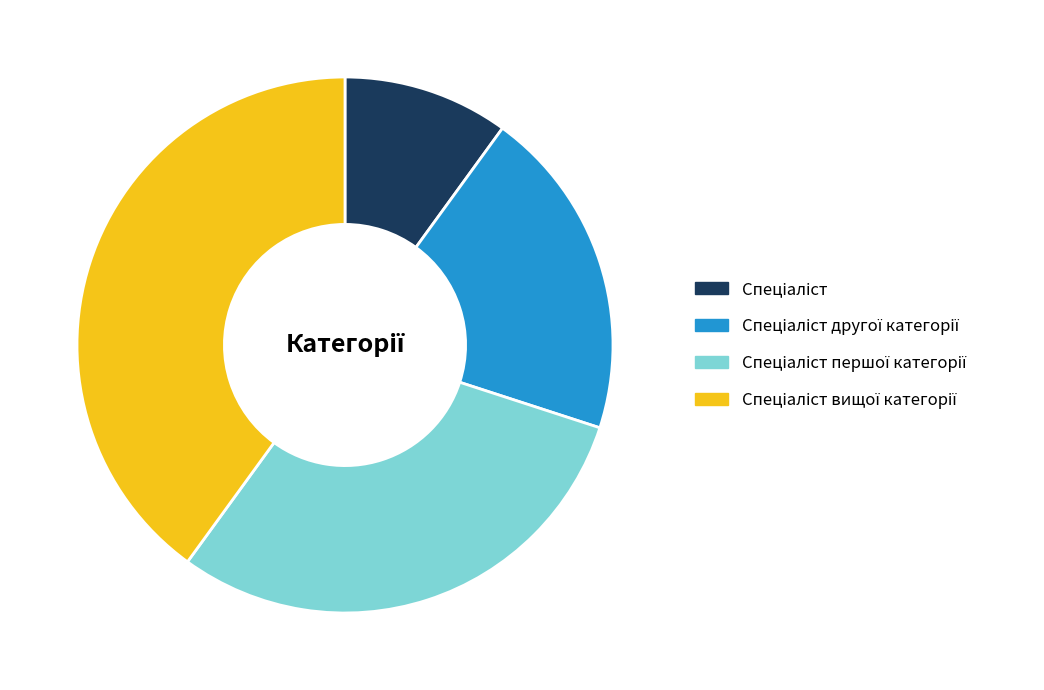

Does any single category account for the majority?

No